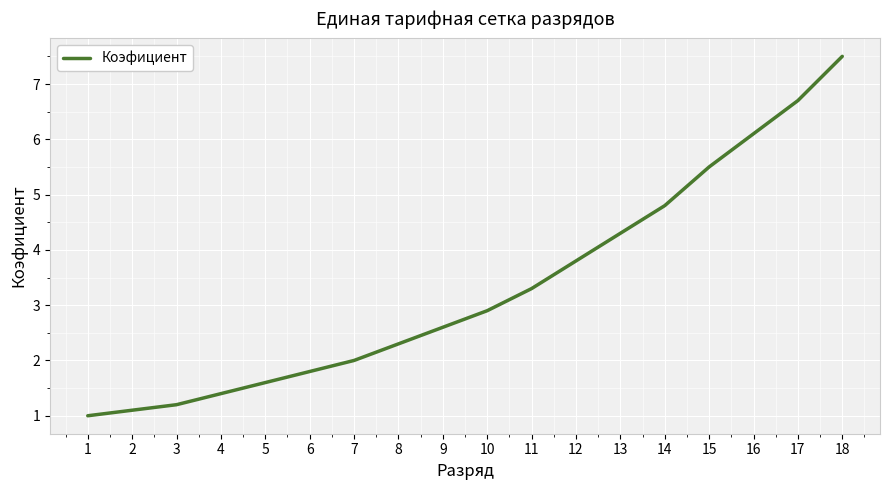

What is the sum of all values?

59.9